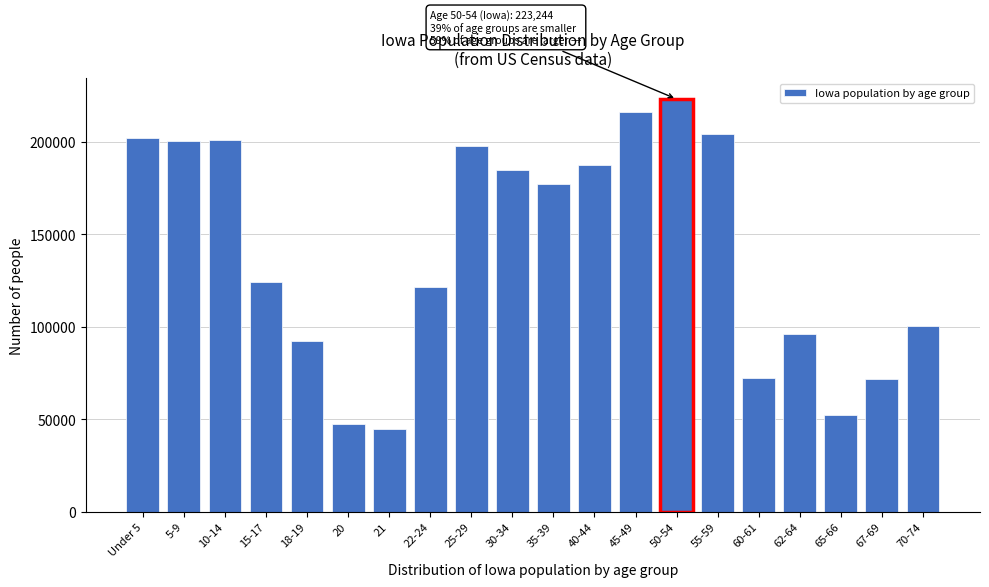

At which label is the value closest to 133969?

15-17